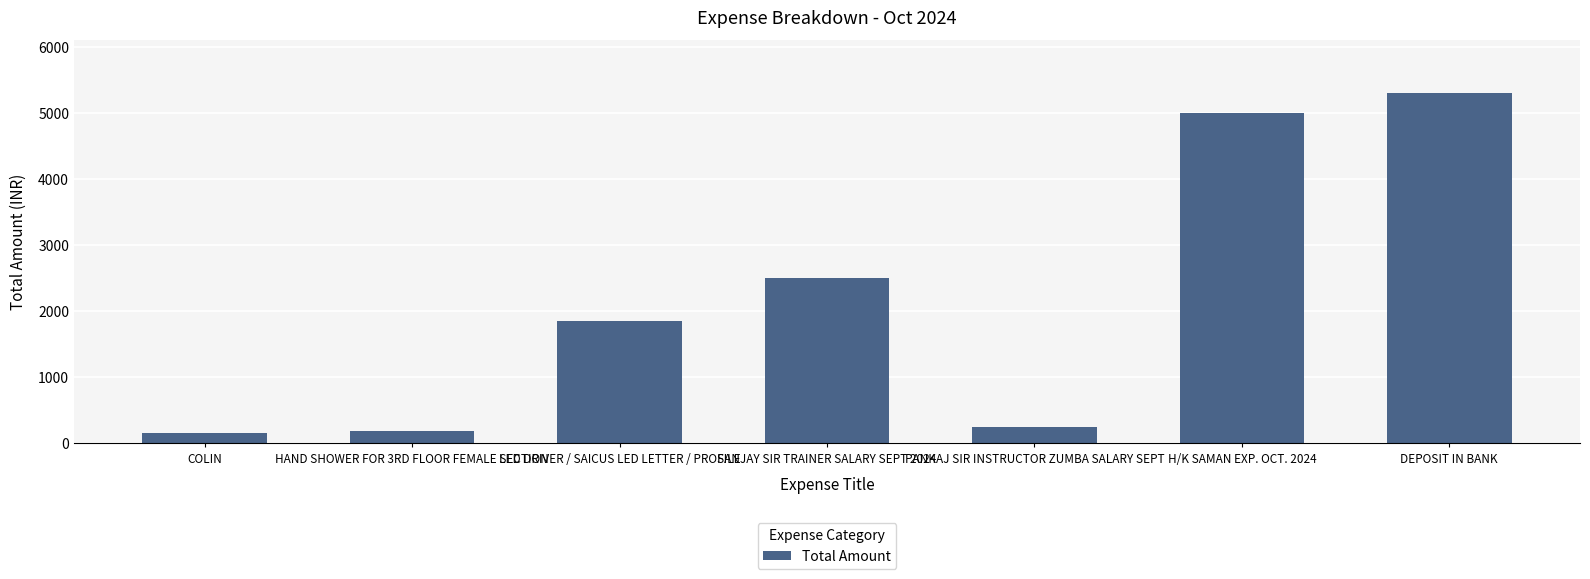

What is the greatest value displayed?

5305